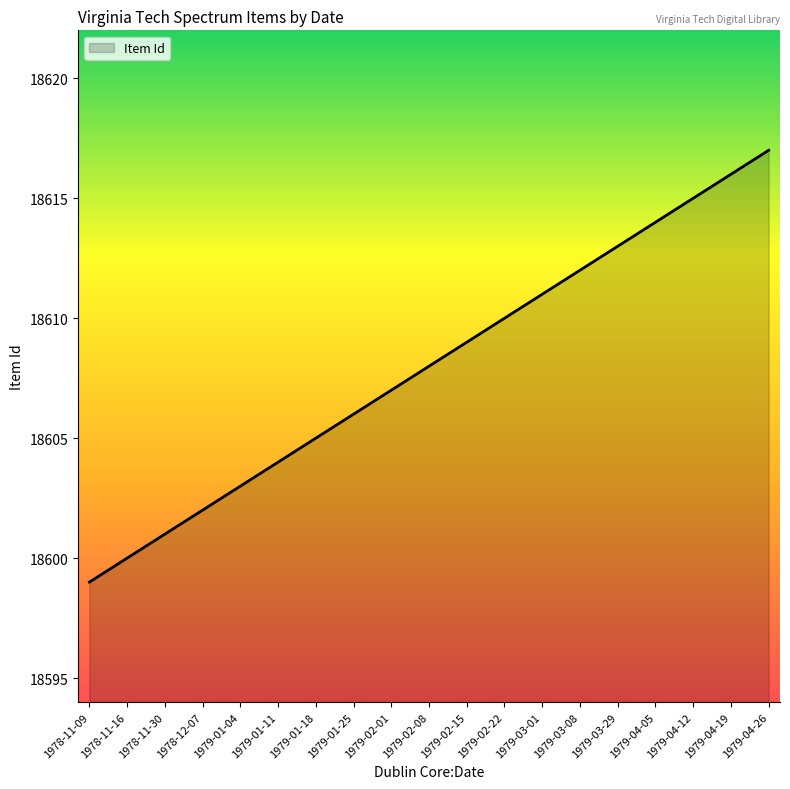

Rank the categories by value from lowest to highest.

1978-11-09, 1978-11-16, 1978-11-30, 1978-12-07, 1979-01-04, 1979-01-11, 1979-01-18, 1979-01-25, 1979-02-01, 1979-02-08, 1979-02-15, 1979-02-22, 1979-03-01, 1979-03-08, 1979-03-29, 1979-04-05, 1979-04-12, 1979-04-19, 1979-04-26